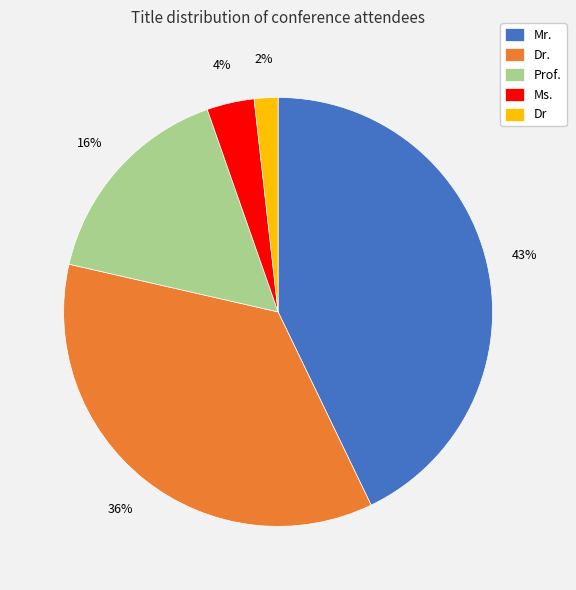

What is the smallest slice in the pie chart?

Dr